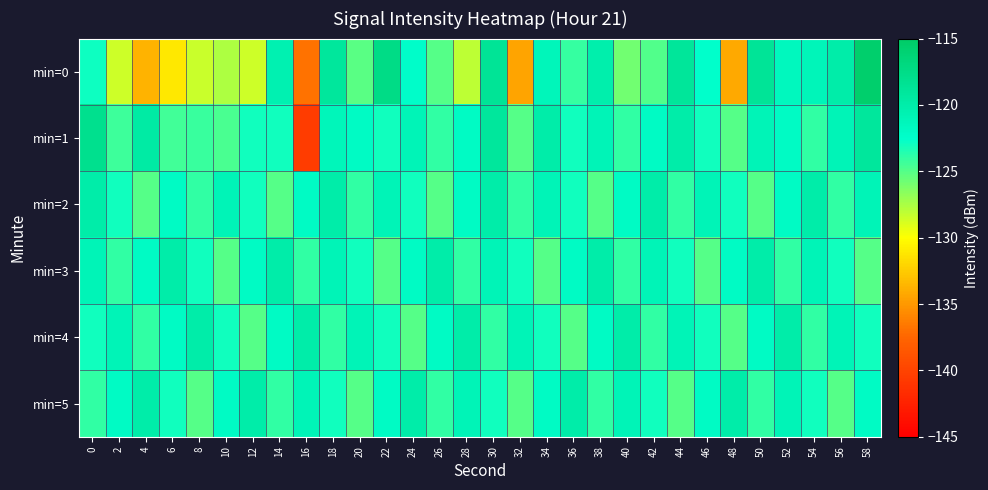

Which series has the widest spread of values?

min=1